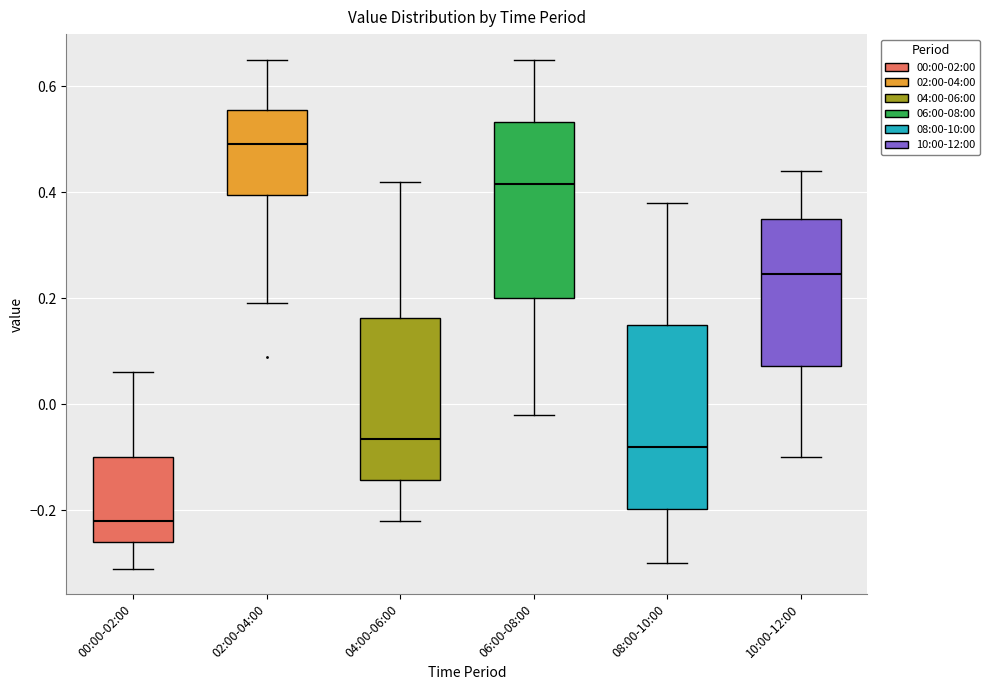

Reading left to right, transcribe this box plot: for each box, give where its median line is, the range the box spans, and where its two whiskers end, as read against the y-axis. The values are not printed on the chart, so give them approximately, as read against the axis.

00:00-02:00: median -0.22, box -0.26 to -0.10, whiskers -0.30 to 0.06
02:00-04:00: median 0.50, box 0.40 to 0.56, whiskers 0.20 to 0.66
04:00-06:00: median -0.06, box -0.14 to 0.16, whiskers -0.22 to 0.42
06:00-08:00: median 0.42, box 0.20 to 0.54, whiskers -0.02 to 0.66
08:00-10:00: median -0.08, box -0.20 to 0.16, whiskers -0.30 to 0.38
10:00-12:00: median 0.24, box 0.08 to 0.36, whiskers -0.10 to 0.44